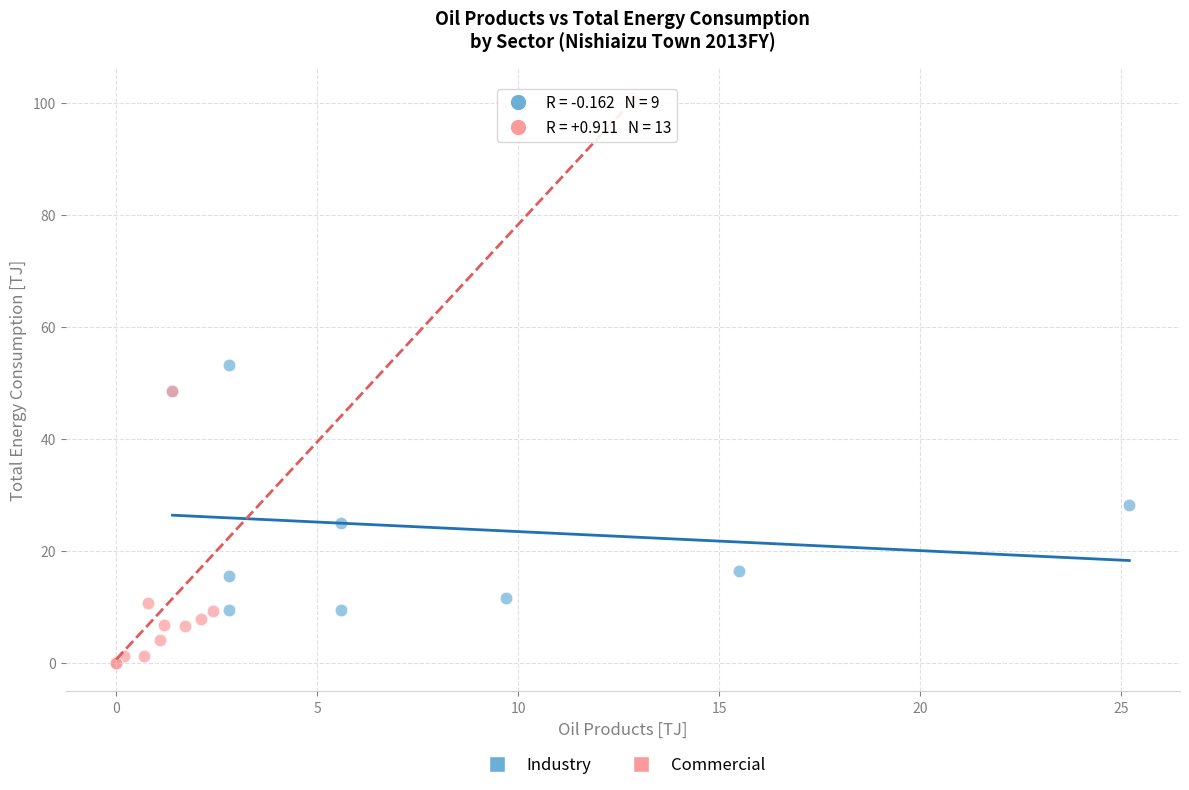

Which series has the largest Y range (max minus min)?

Commercial